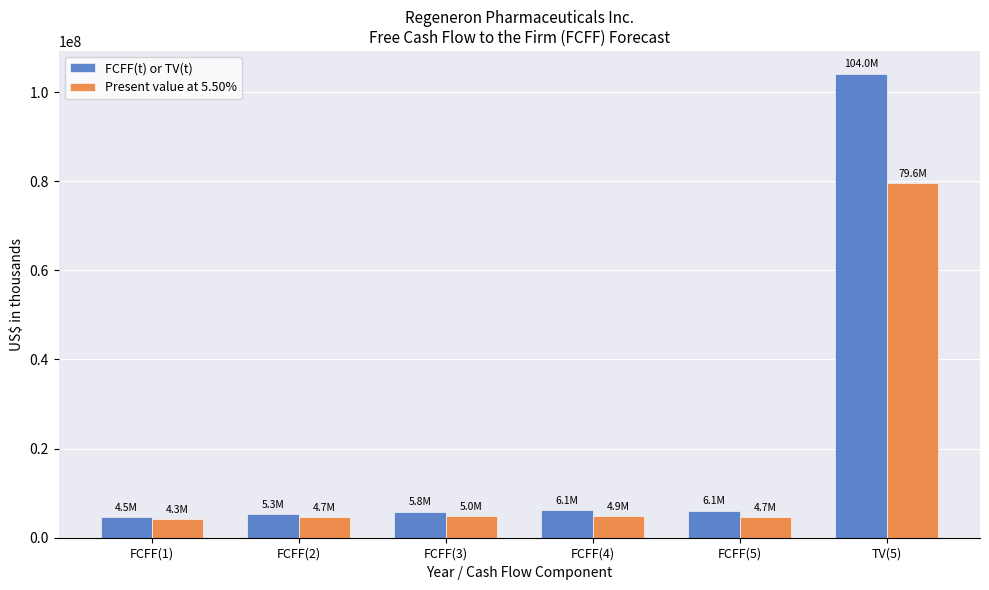

What is the difference between the highest and lowest values at FCFF(5)?

1433400